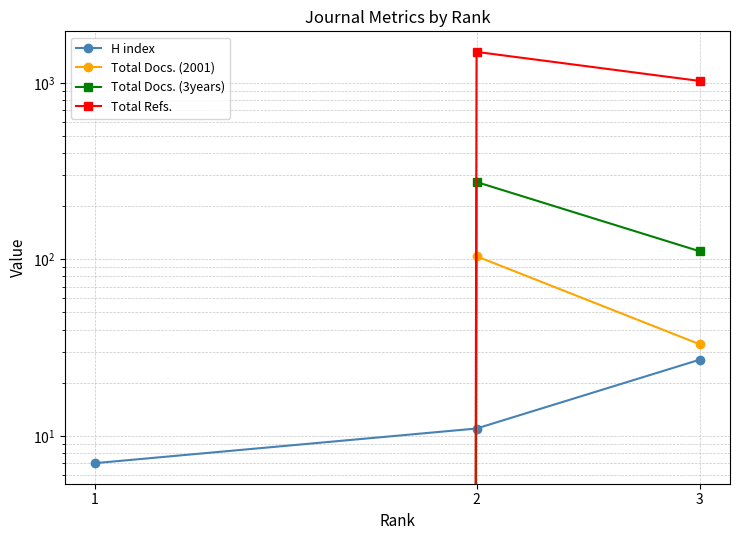

How many data points in Total Docs. (3years) are less than 111?

1